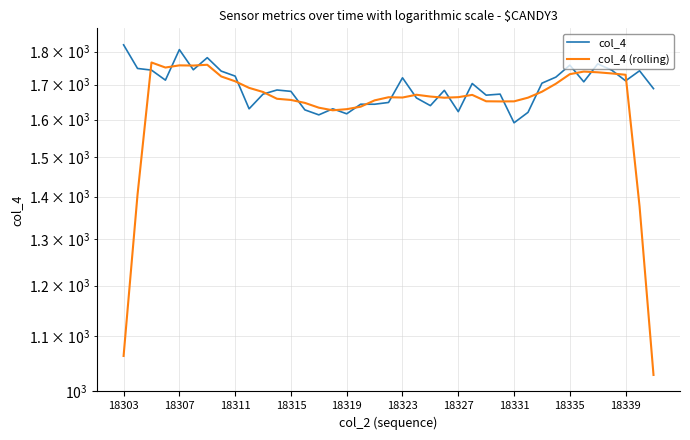

Rank the series by their maximum value, from highest to lowest.

col_4, col_4 (rolling)